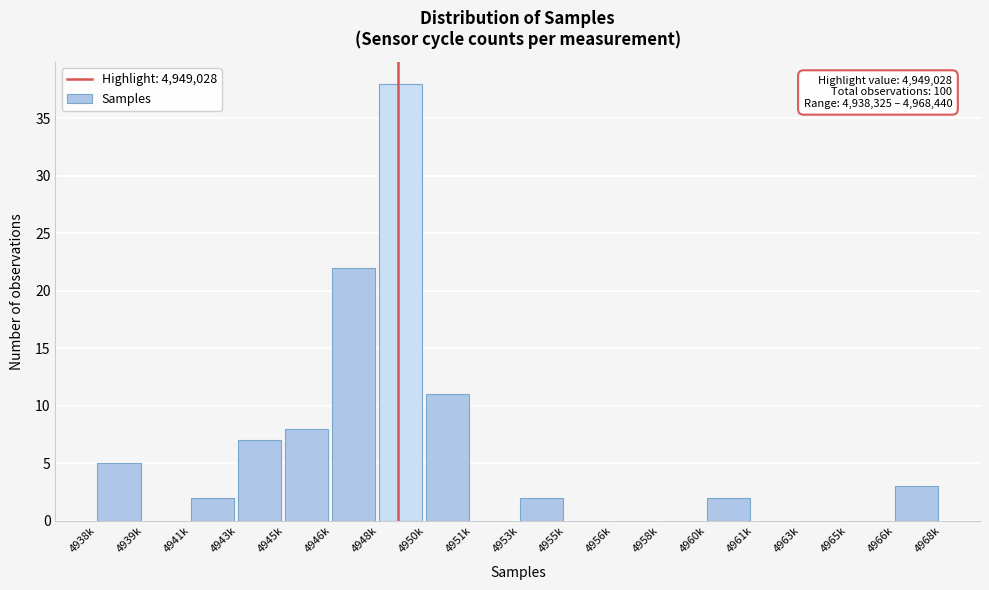

Reading right to left, extract all data points from this chart.

4966k=3	4965k=0	4963k=0	4961k=0	4960k=2	4958k=0	4956k=0	4955k=0	4953k=2	4951k=0	4950k=11	4948k=38	4946k=22	4945k=8	4943k=7	4941k=2	4939k=0	4938k=5